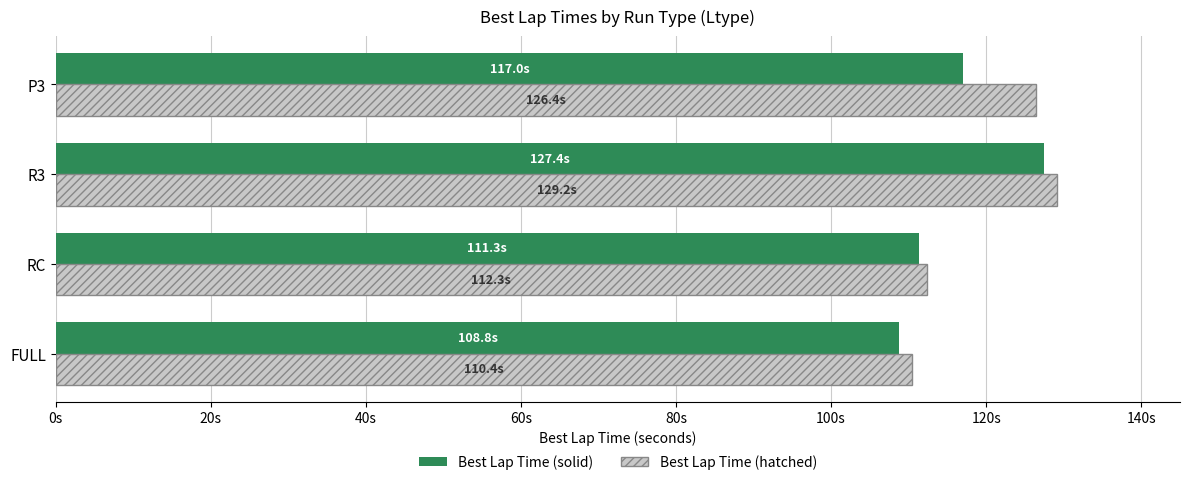

What is the difference between the second highest and second lowest values in the Best Lap Time (hatched) series?

14.0